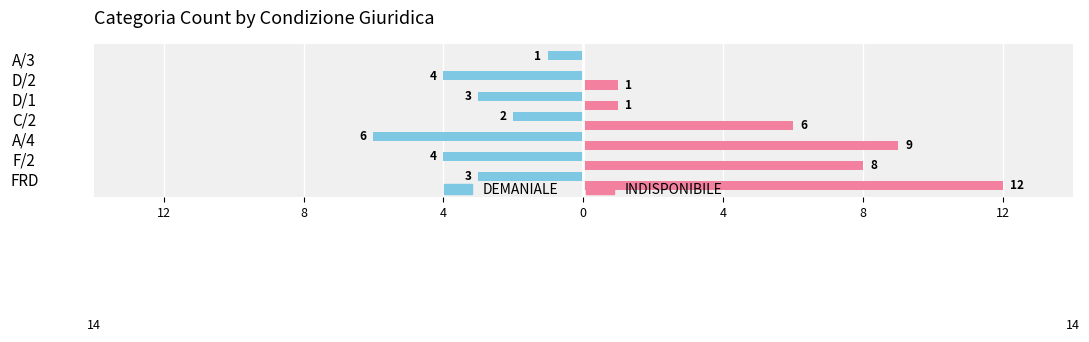

What are all the series names shown in the legend?

DEMANIALE, INDISPONIBILE